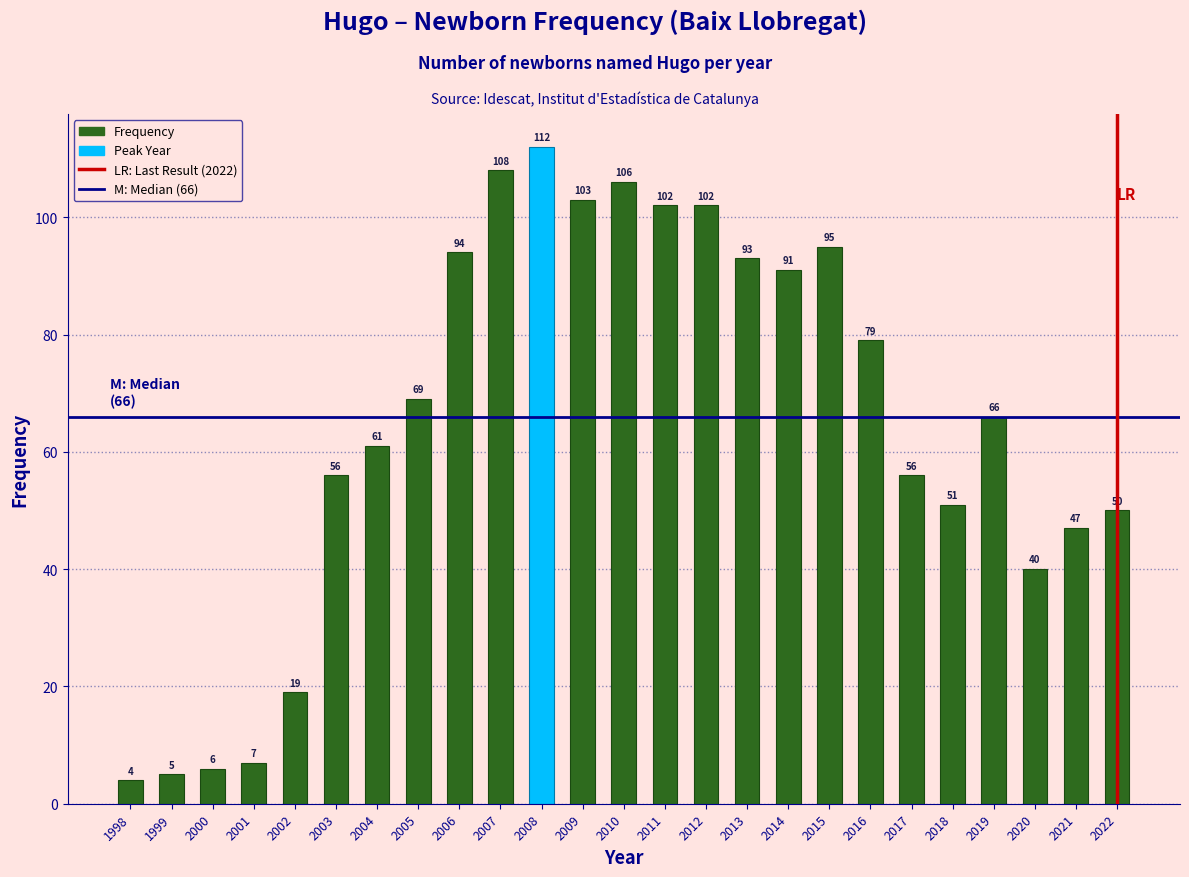

Reading right to left, list all the values displayed in this chart.

2022=50	2021=47	2020=40	2019=66	2018=51	2017=56	2016=79	2015=95	2014=91	2013=93	2012=102	2011=102	2010=106	2009=103	2008=112	2007=108	2006=94	2005=69	2004=61	2003=56	2002=19	2001=7	2000=6	1999=5	1998=4